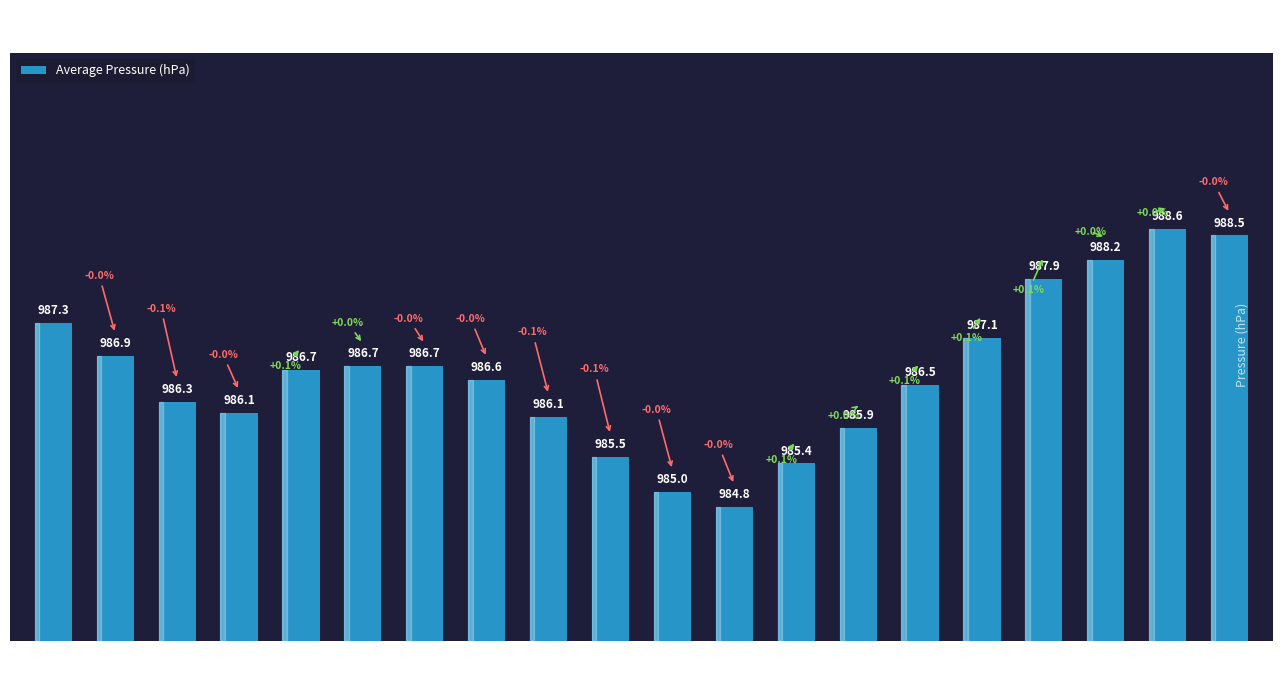

Rank the categories by value from lowest to highest.

11:00, 10:00, 12:00, 09:00, 13:00, 08:00, 03:00, 02:00, 14:00, 07:00, 04:00, 06:00, 05:00, 01:00, 15:00, 00:00, 16:00, 17:00, 19:00, 18:00